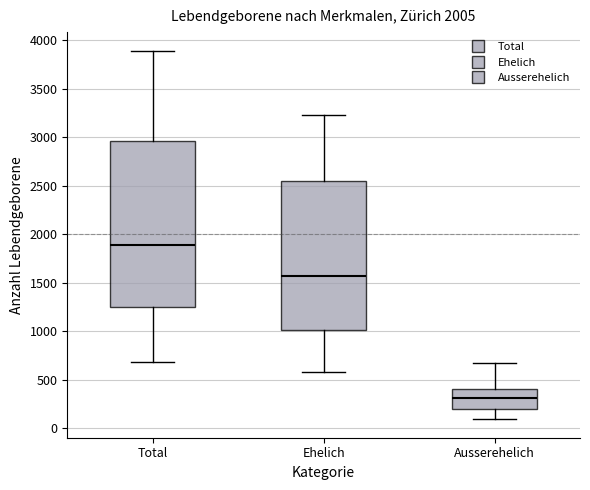

Where does the median line of the box for Ausserehelich sit on the y-axis? The values are not printed on the chart, so give them approximately, as read against the axis.

300